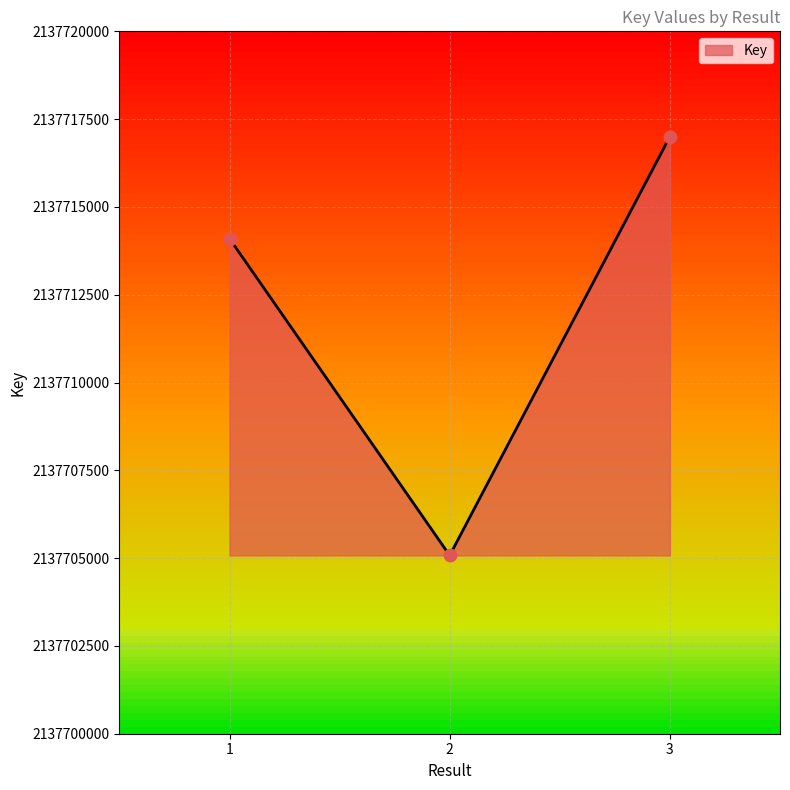

What is the ratio of the value at 2 to the value at 1?

1.0